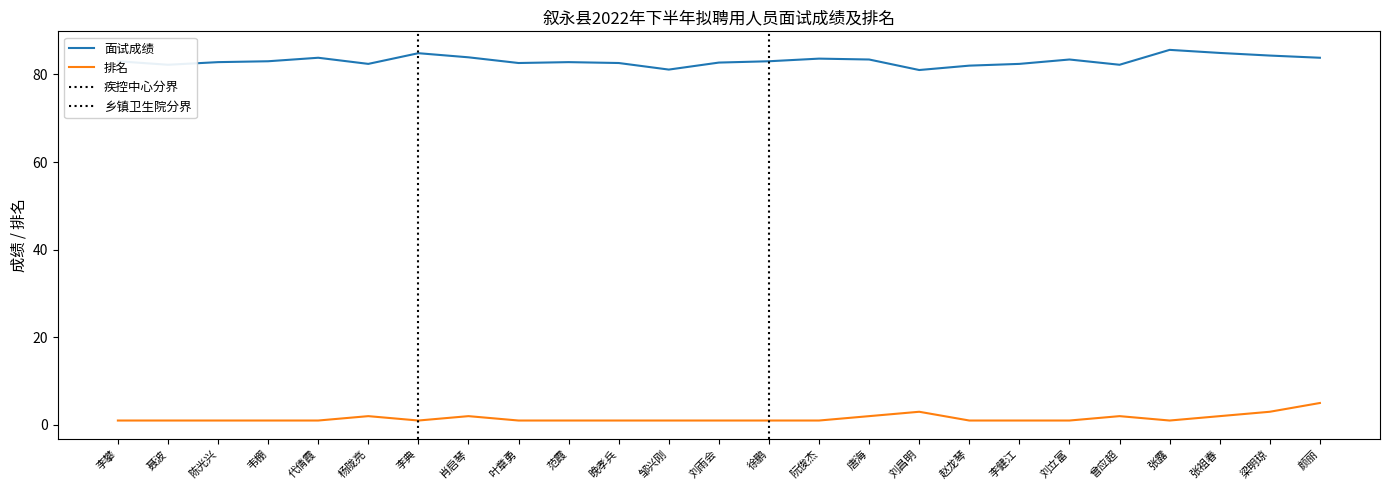

Between 徐鹏 and 梁明琼, which is larger?

梁明琼